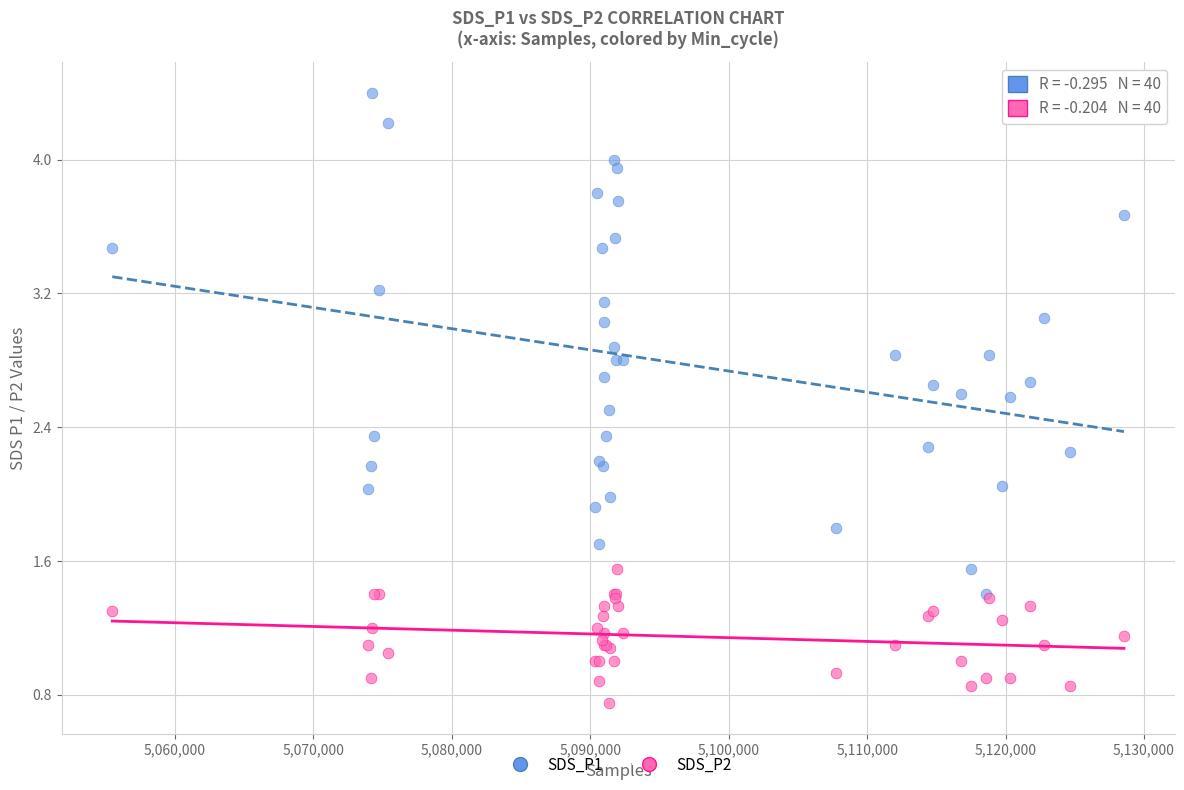

Which series reaches the minimum Y coordinate?

SDS_P2